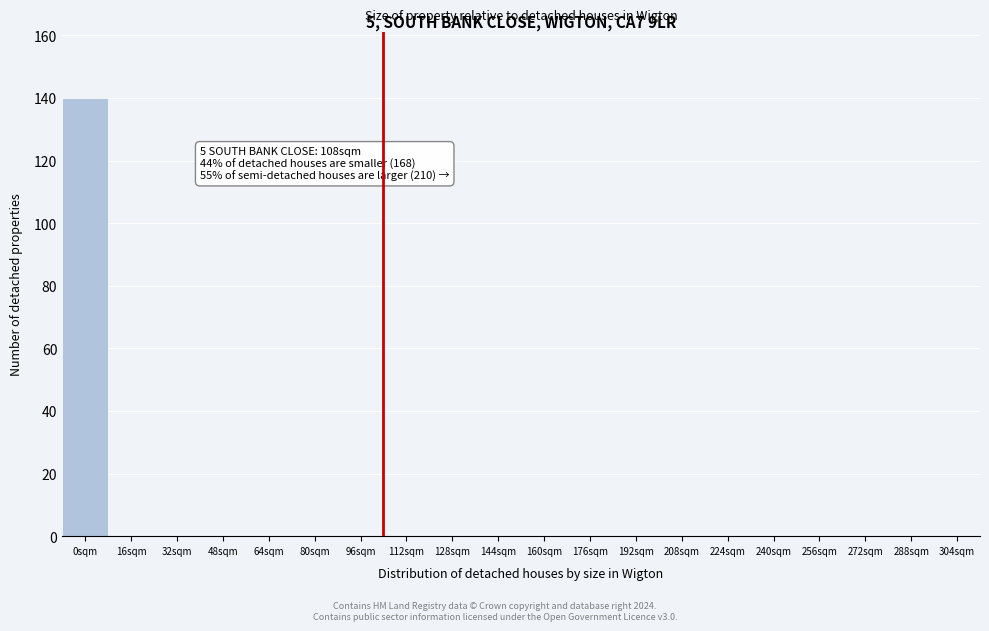

Reading left to right, transcribe all the data shown in this chart.

0sqm=140	16sqm=0	32sqm=0	48sqm=0	64sqm=0	80sqm=0	96sqm=0	112sqm=0	128sqm=0	144sqm=0	160sqm=0	176sqm=0	192sqm=0	208sqm=0	224sqm=0	240sqm=0	256sqm=0	272sqm=0	288sqm=0	304sqm=0